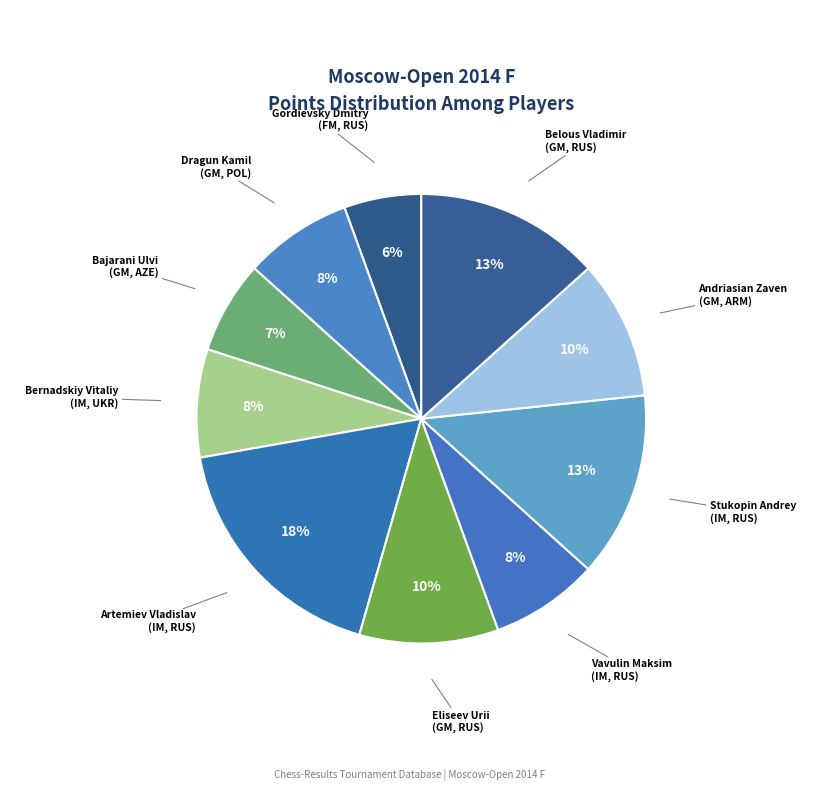

How many segments does this pie chart have?

10